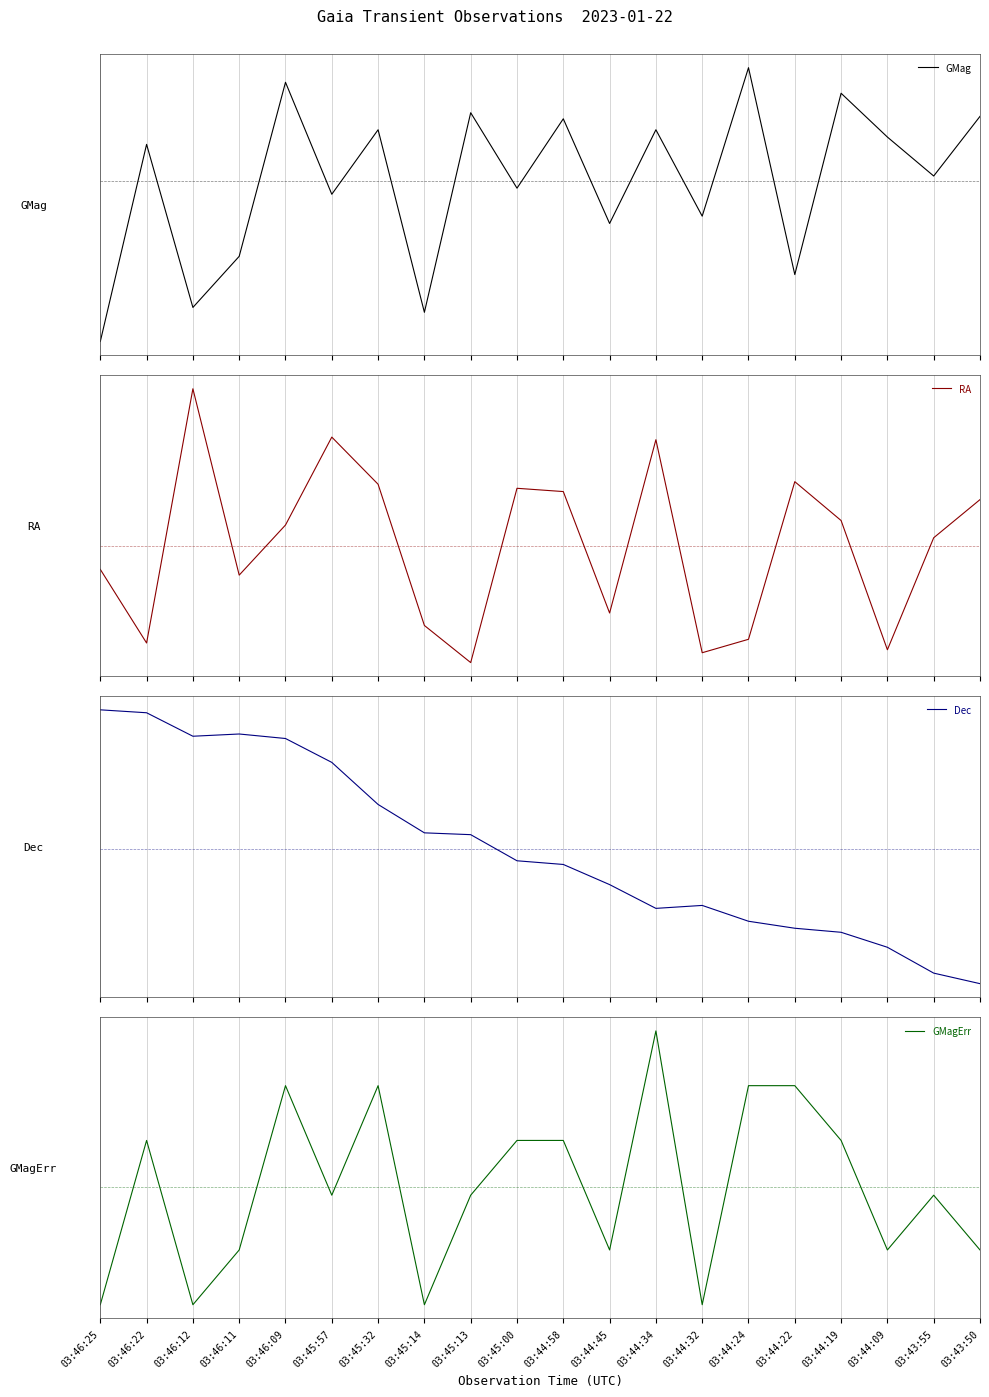

The Dec series shows -0.8 at 03:44:32. True or false?

False